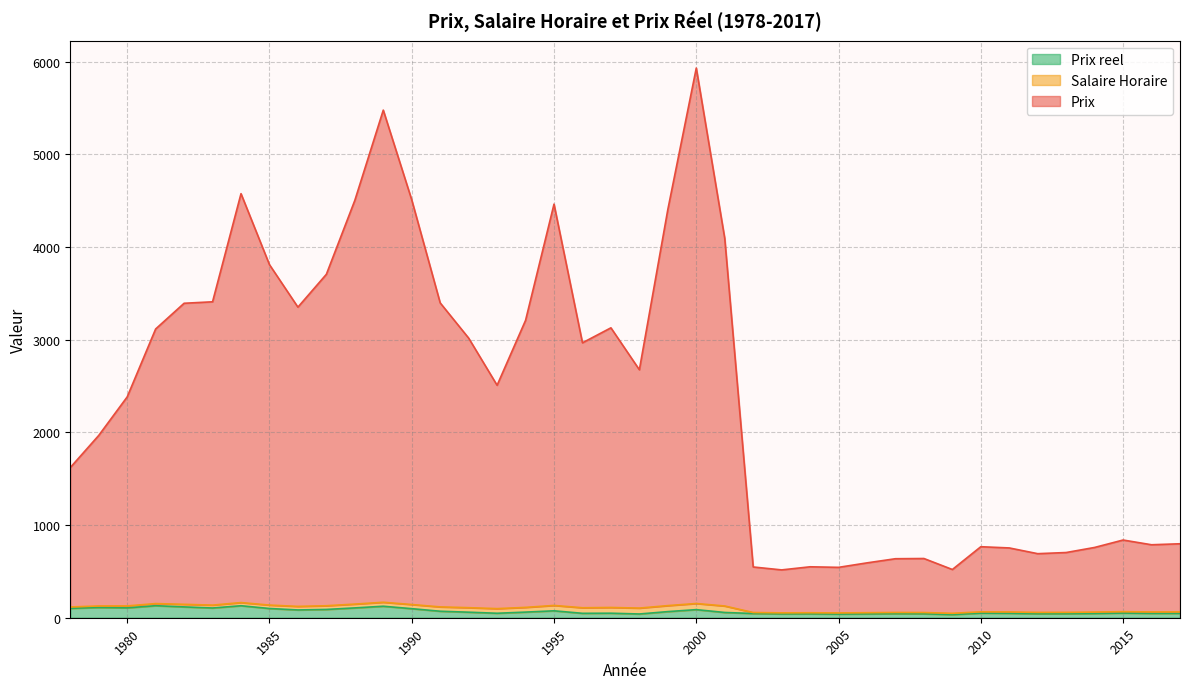

At which category is the sum across all series the highest?

2000